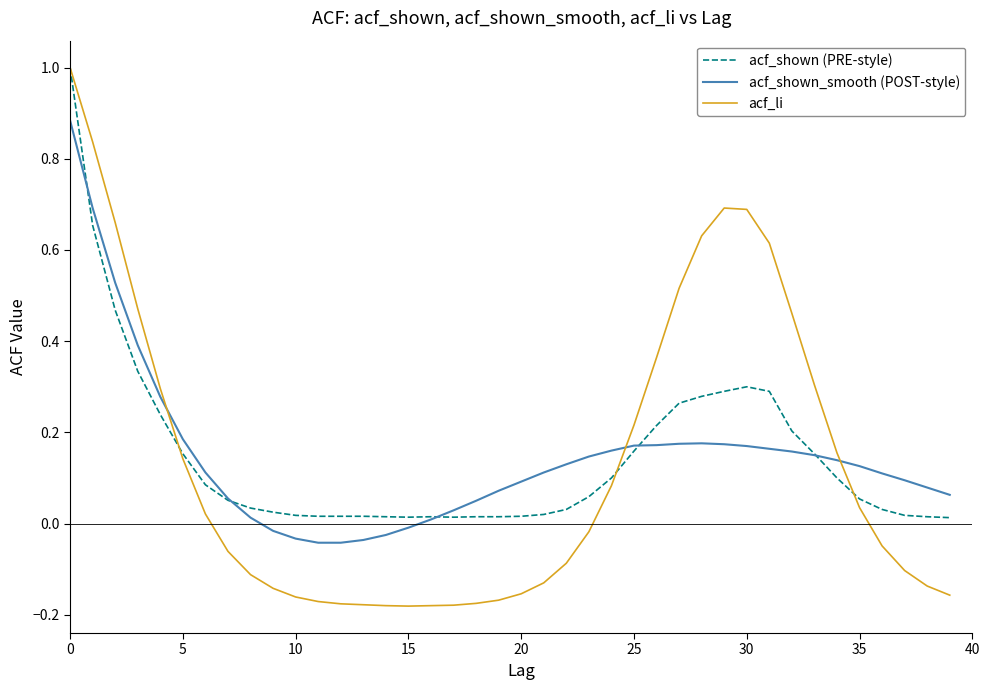

Which series has the widest spread of values?

acf_li